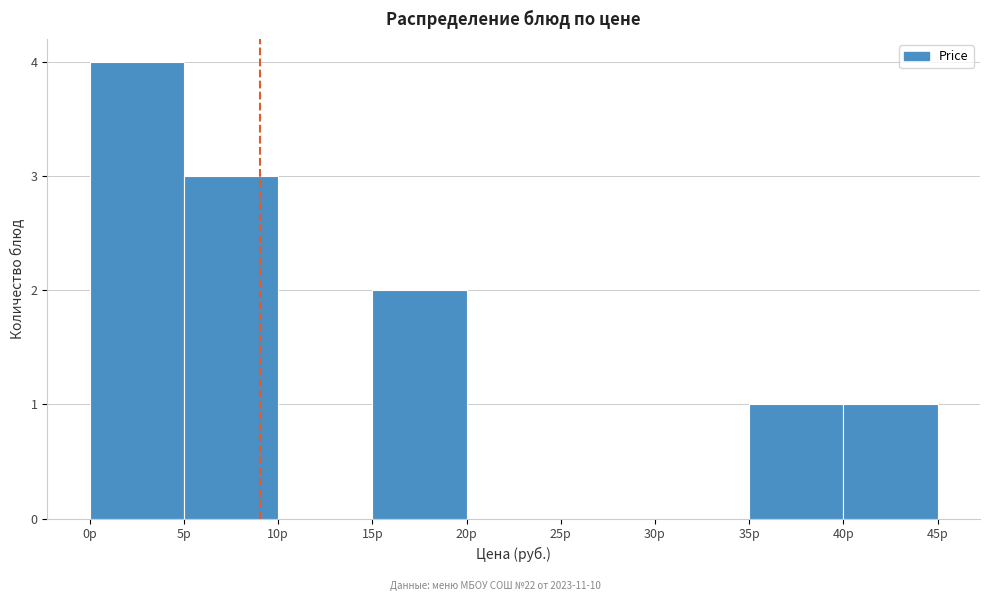

Reading left to right, list every bar in this chart as the range it spans on the x-axis followed by its height. The values are not printed on the chart, so give them approximately, as read against the axis.

0 to 5: 4
5 to 10: 3
10 to 15: 0
15 to 20: 2
20 to 25: 0
25 to 30: 0
30 to 35: 0
35 to 40: 1
40 to 45: 1